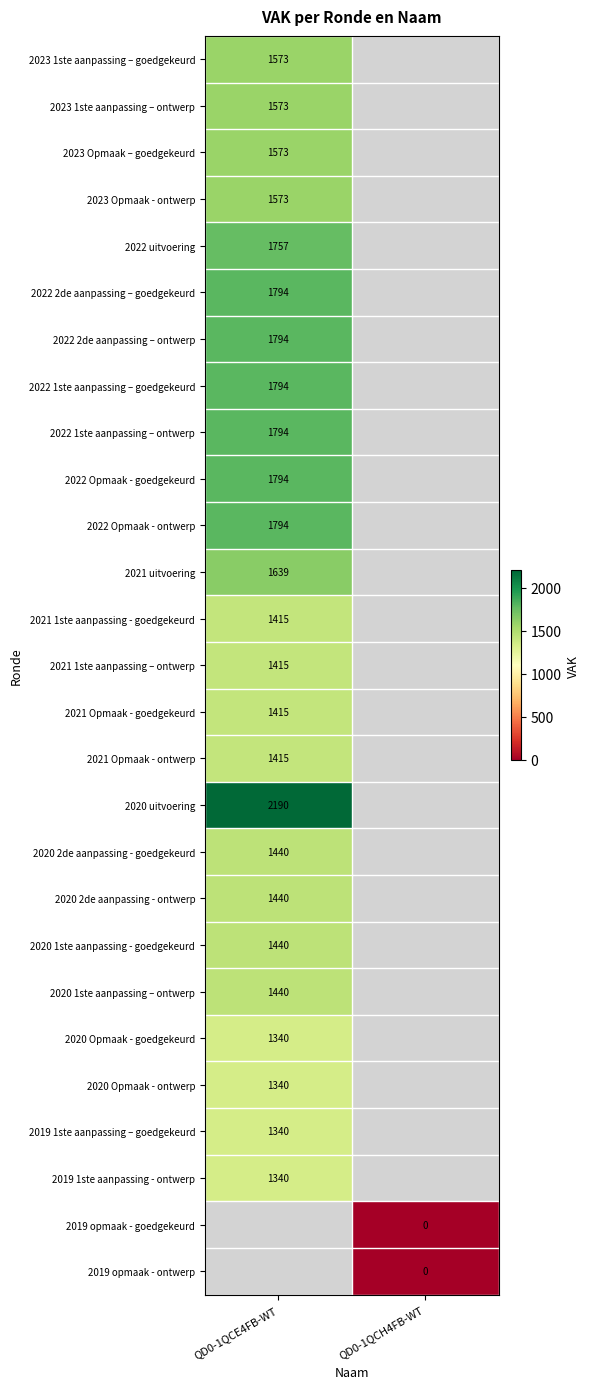

Which label corresponds to the smallest value in the chart?

QD0-1QCH4FB-WT